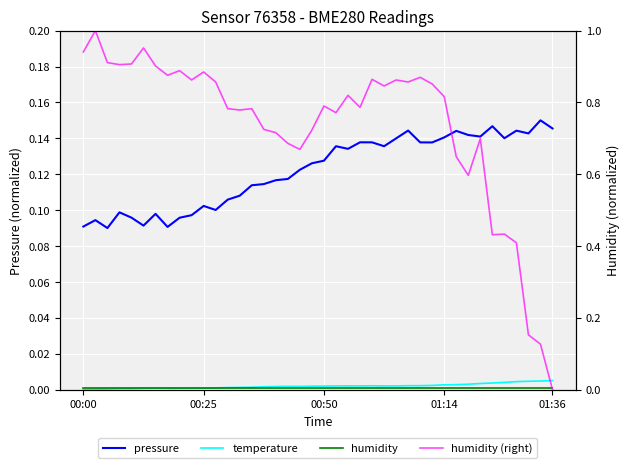

Is it true that humidity equals 0.0 at 15?

False